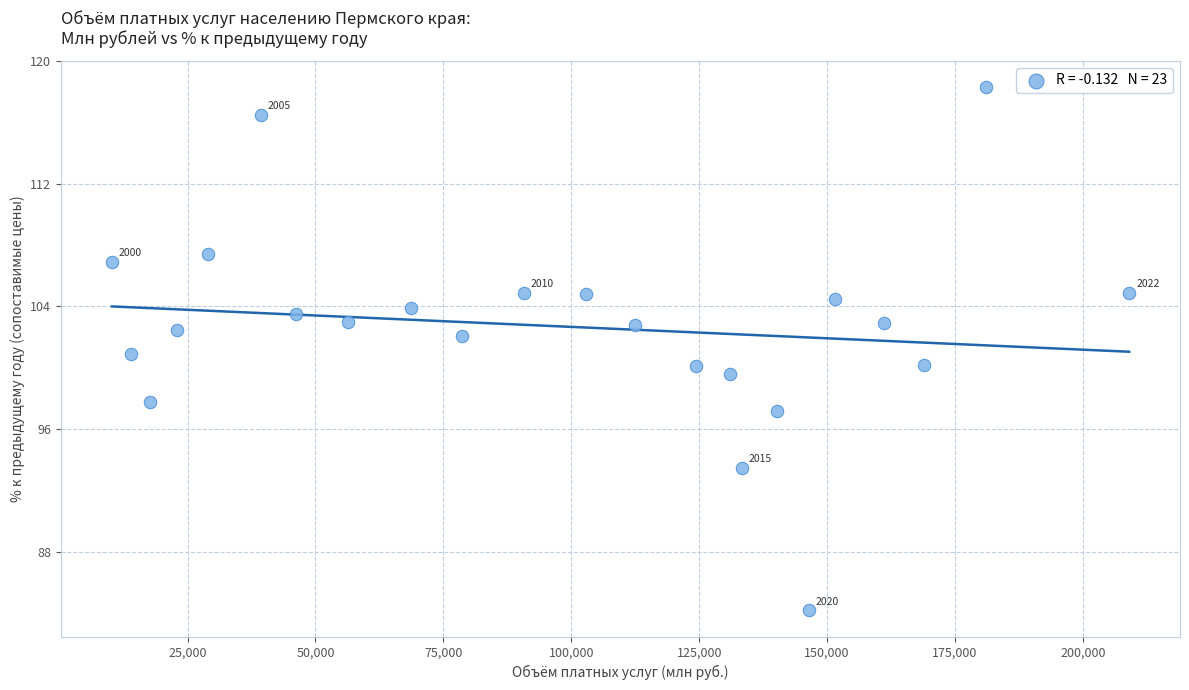

What is the range of X values (max minus min)?

198809.1